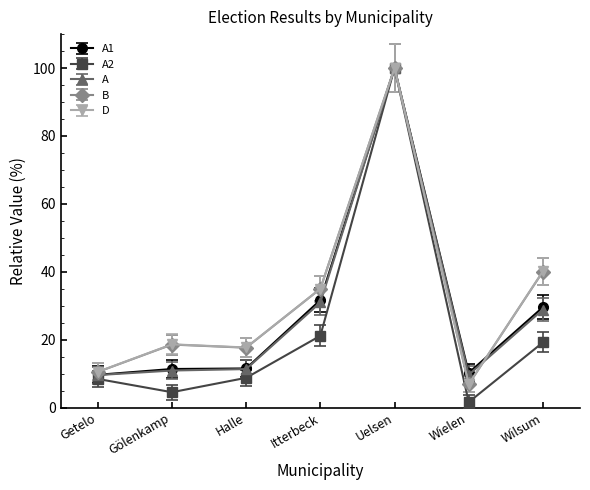

Is the value of A2 at Wilsum greater than the value of A1 at Wielen?

Yes